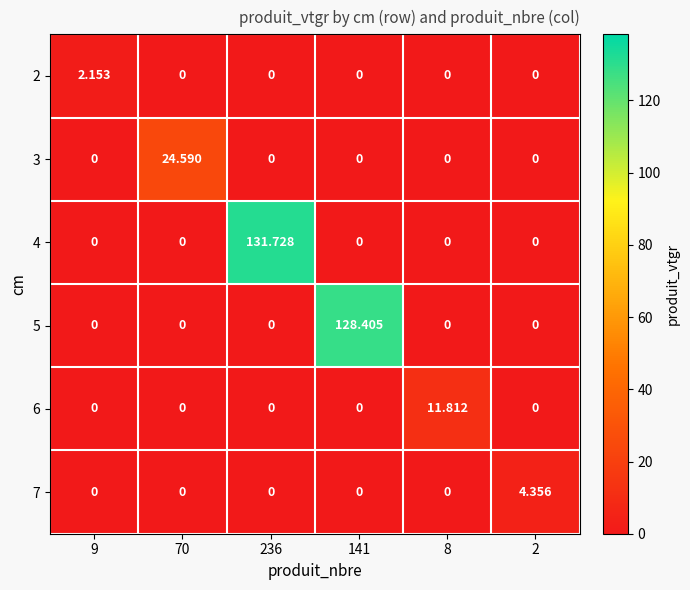

Is the value of 7 at 9 greater than the value of 3 at 70?

No